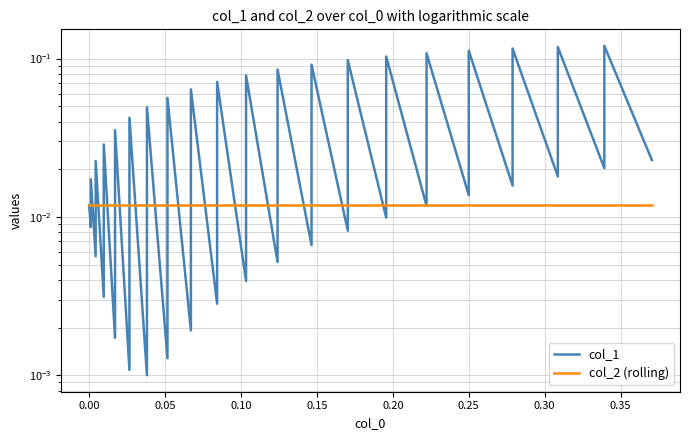

List the series in order of their peak value, highest first.

col_1, col_2 (rolling)